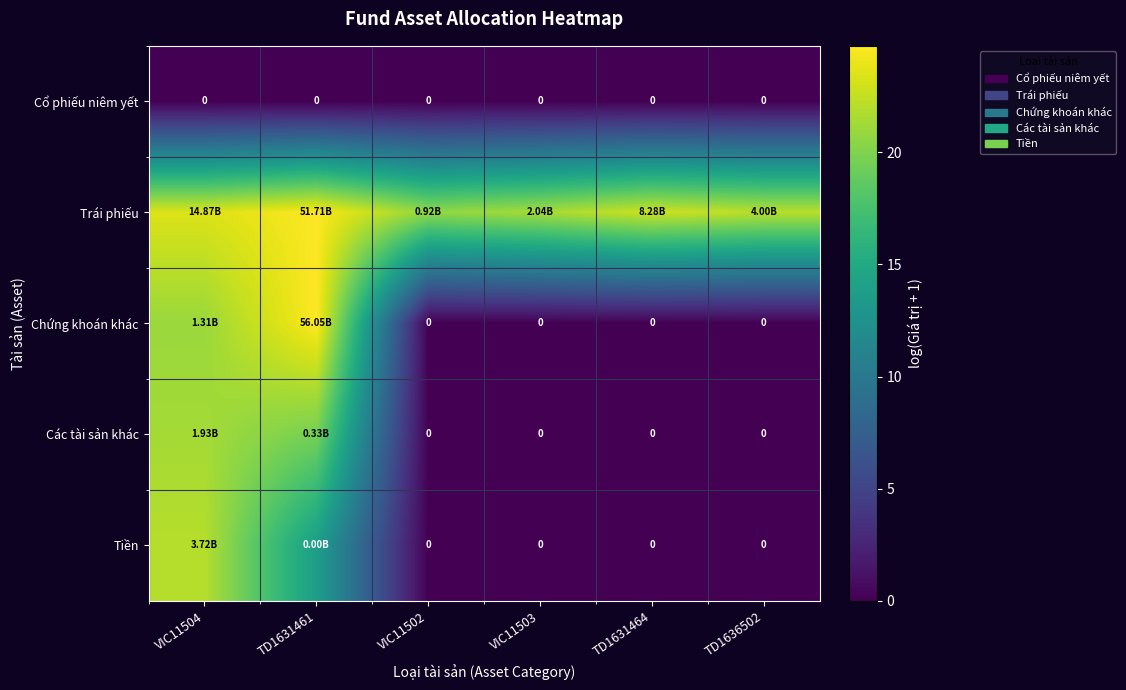

Which category has the lowest value in the Tiền series?

VIC11502